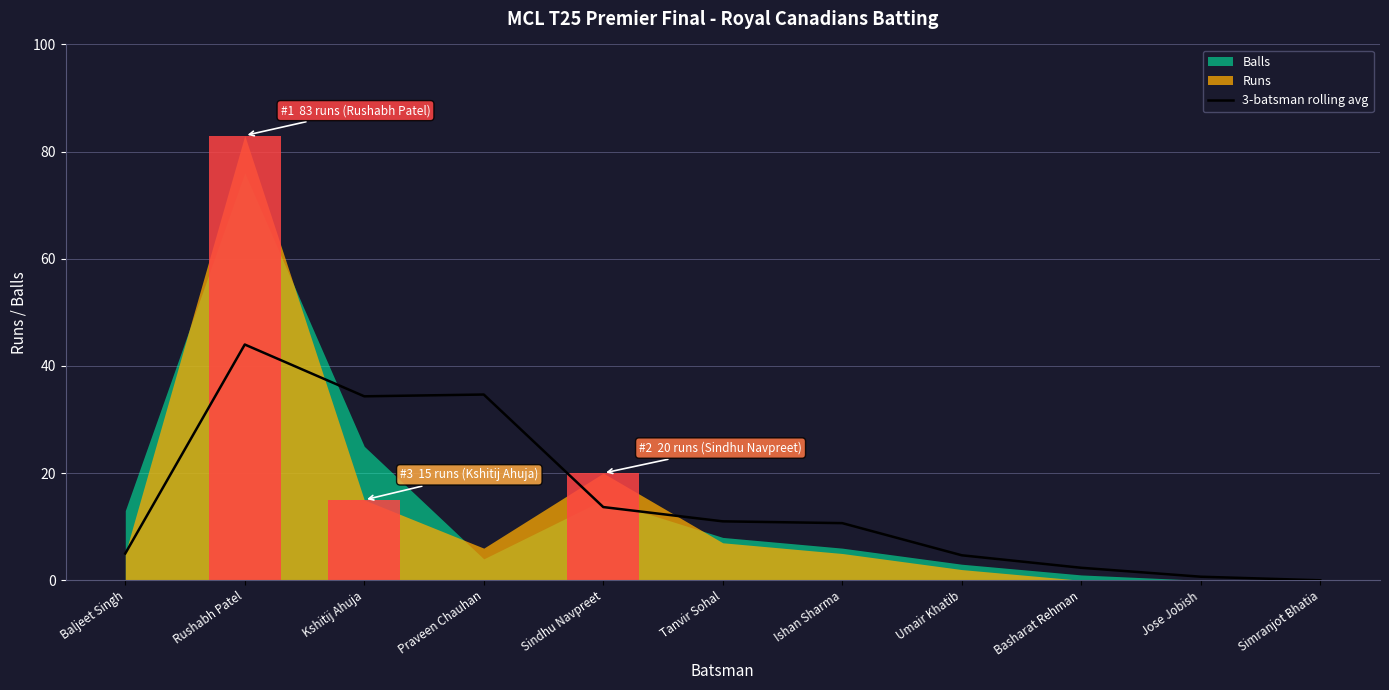

What is the label of the 6th point from the left?

Tanvir Sohal